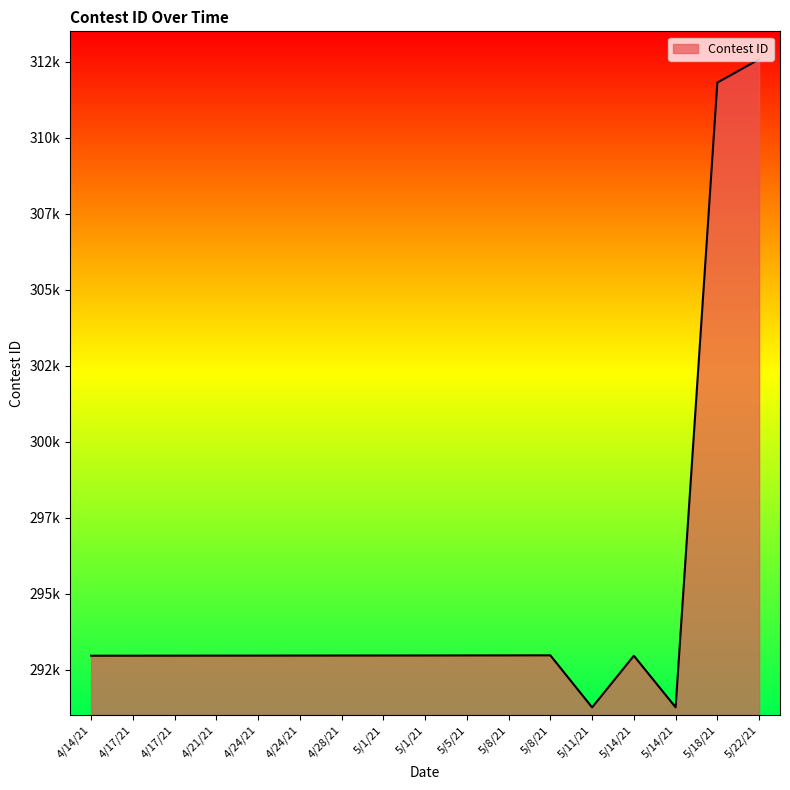

Does the chart have visible grid lines?

No